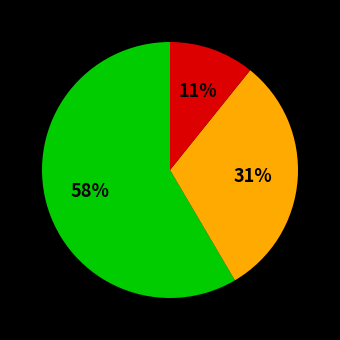

Does any single category account for the majority?

Yes